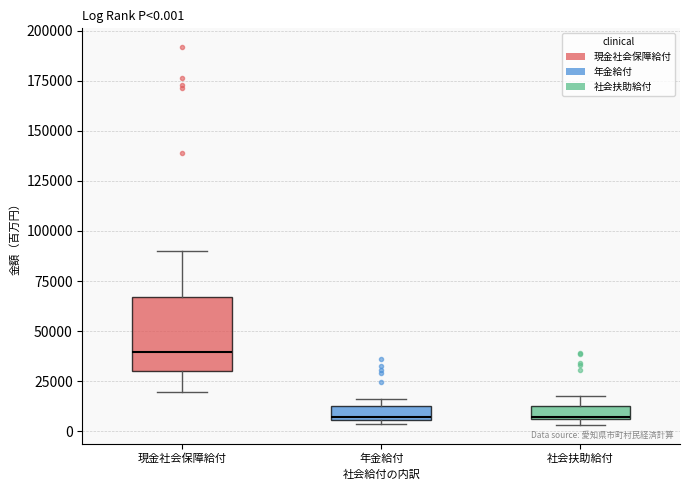

Which box is the tallest, from its lower edge to its upper edge?

現金社会保障給付